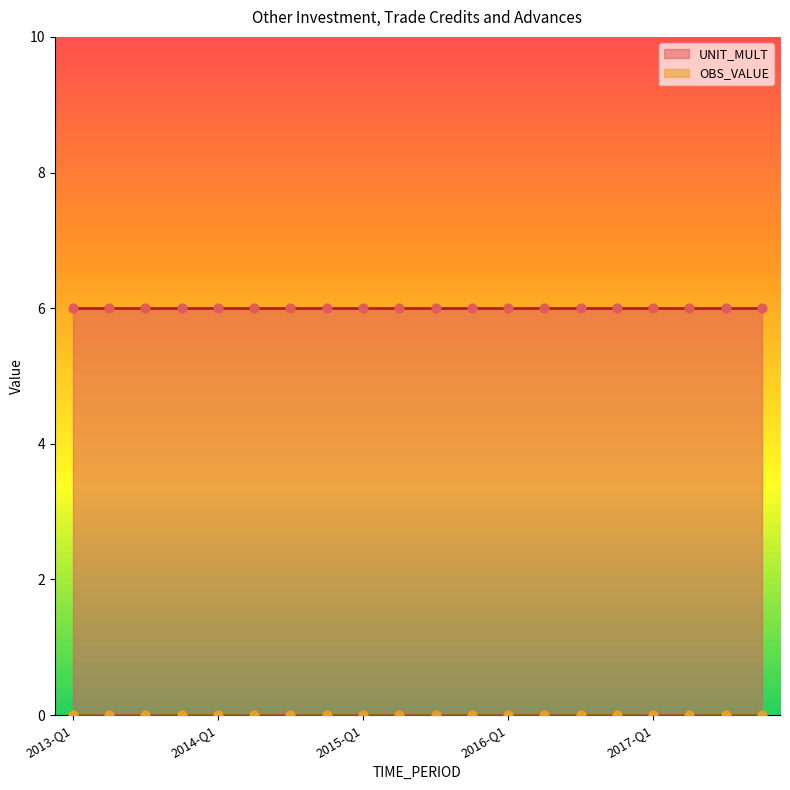

At which category is the sum across all series the highest?

2013-Q1